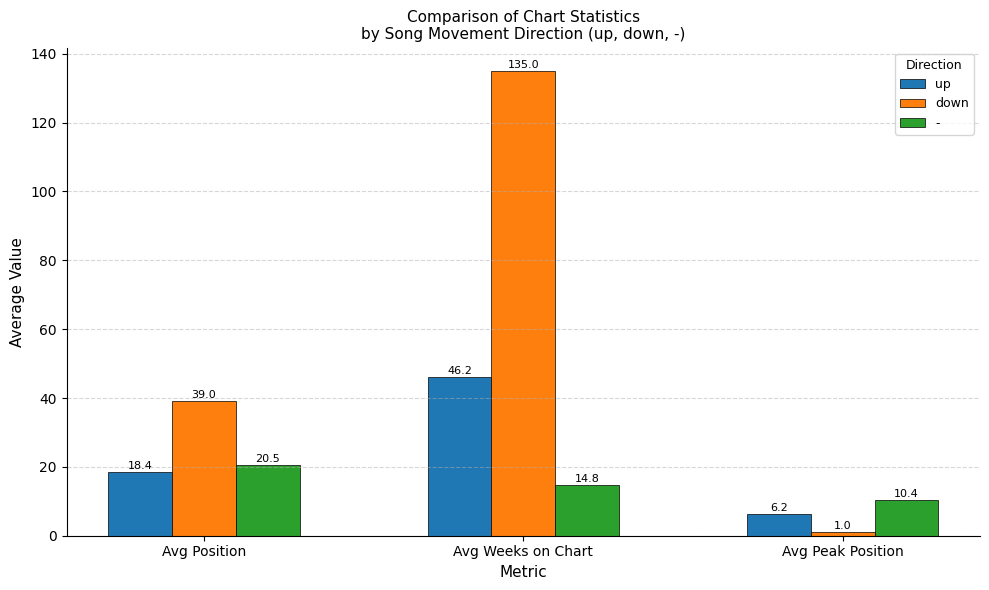

Which label corresponds to the largest value in the chart?

Avg Weeks on Chart